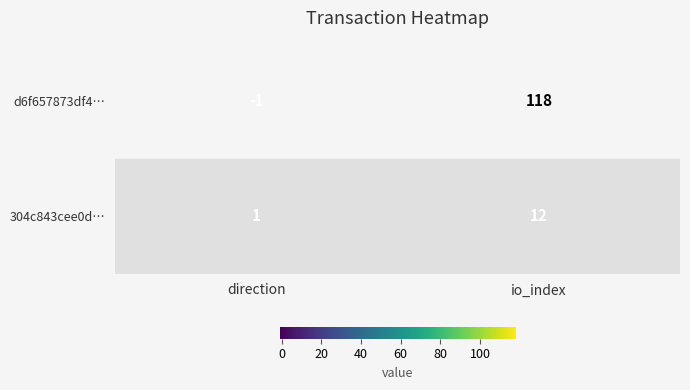

Which series has the largest range (max minus min)?

d6f657873df4…